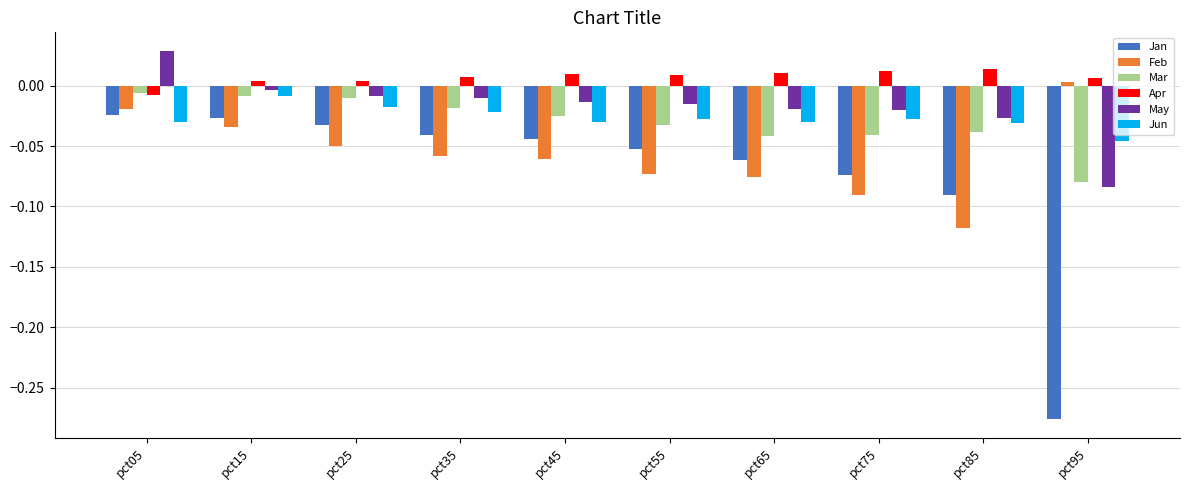

How many data points does each series have?

10